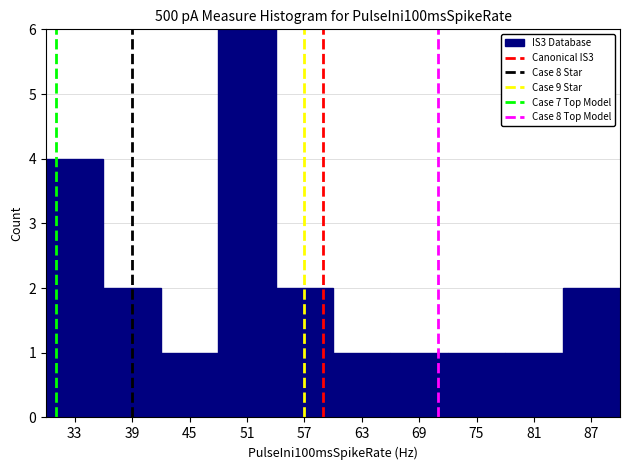

Reading left to right, transcribe this chart: for each bar, give the range it covers on the x-axis and its height. The values are not printed on the chart, so give them approximately, as read against the axis.

30 to 36: 4
36 to 42: 2
42 to 48: 1
48 to 54: 6
54 to 60: 2
60 to 66: 1
66 to 72: 1
72 to 78: 1
78 to 84: 1
84 to 90: 2